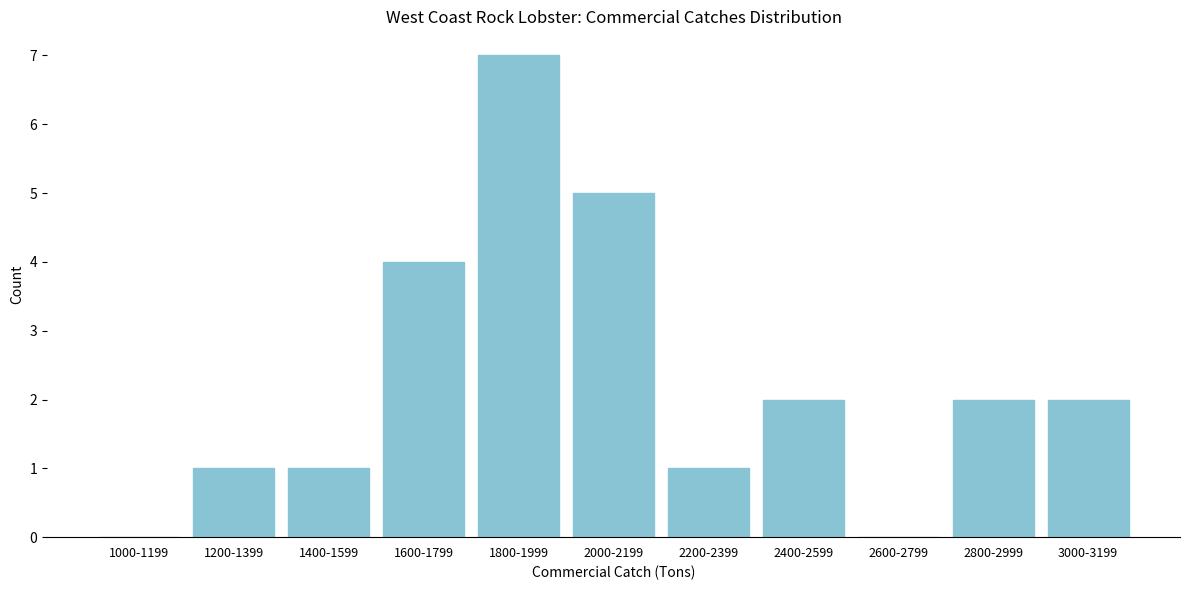

Reading right to left, transcribe all the data shown in this chart.

3000-3199=2	2800-2999=2	2600-2799=0	2400-2599=2	2200-2399=1	2000-2199=5	1800-1999=7	1600-1799=4	1400-1599=1	1200-1399=1	1000-1199=0